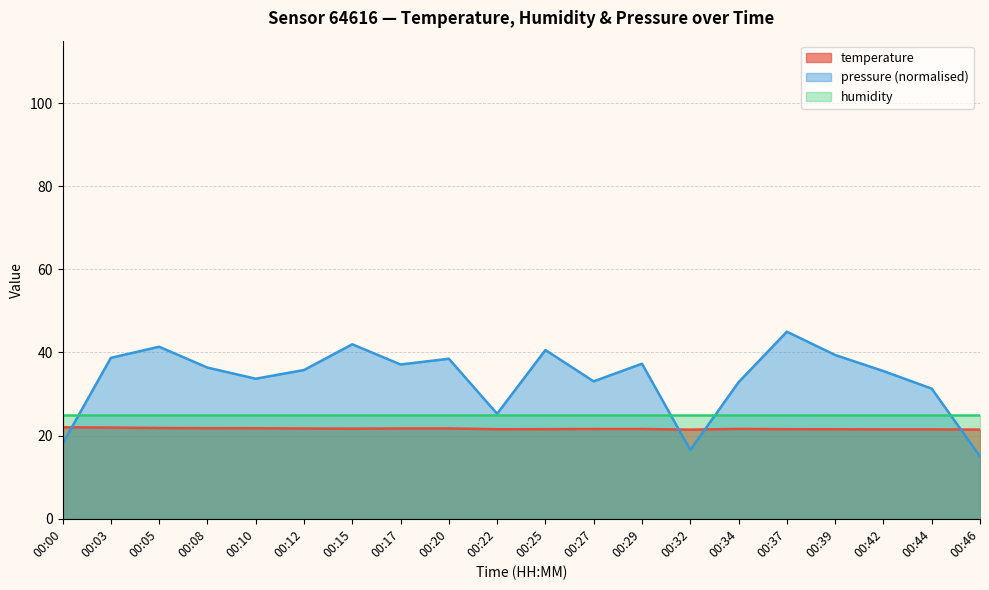

How many lines are shown in the chart?

3